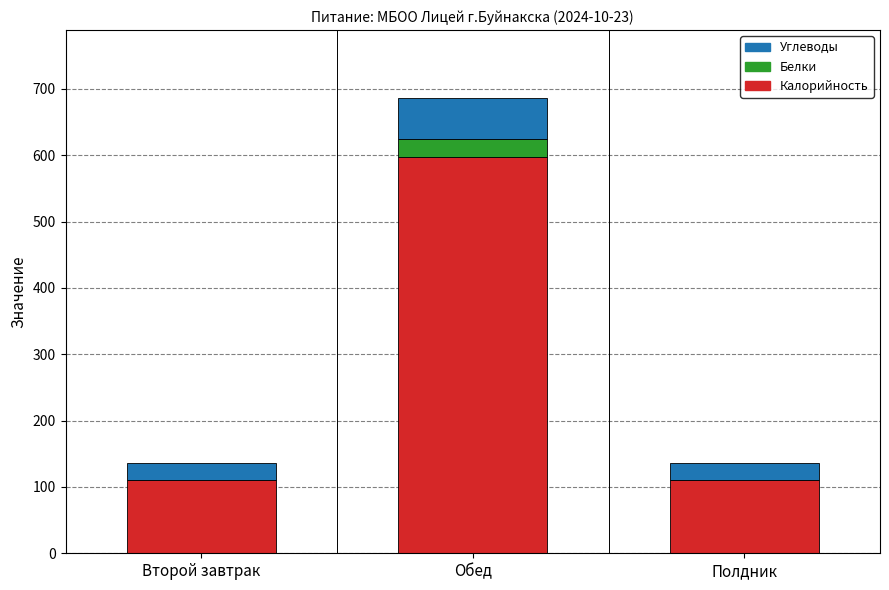

Reading left to right, transcribe the values for Калорийность.

Второй завтрак=110.0	Обед=597.0	Полдник=110.0